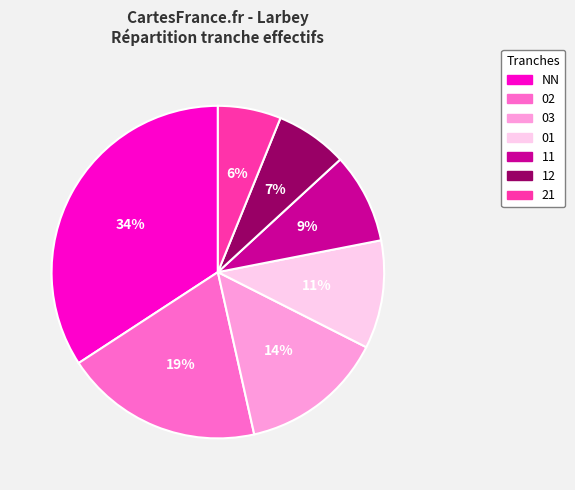

Is there any slice that represents more than half of the pie?

No